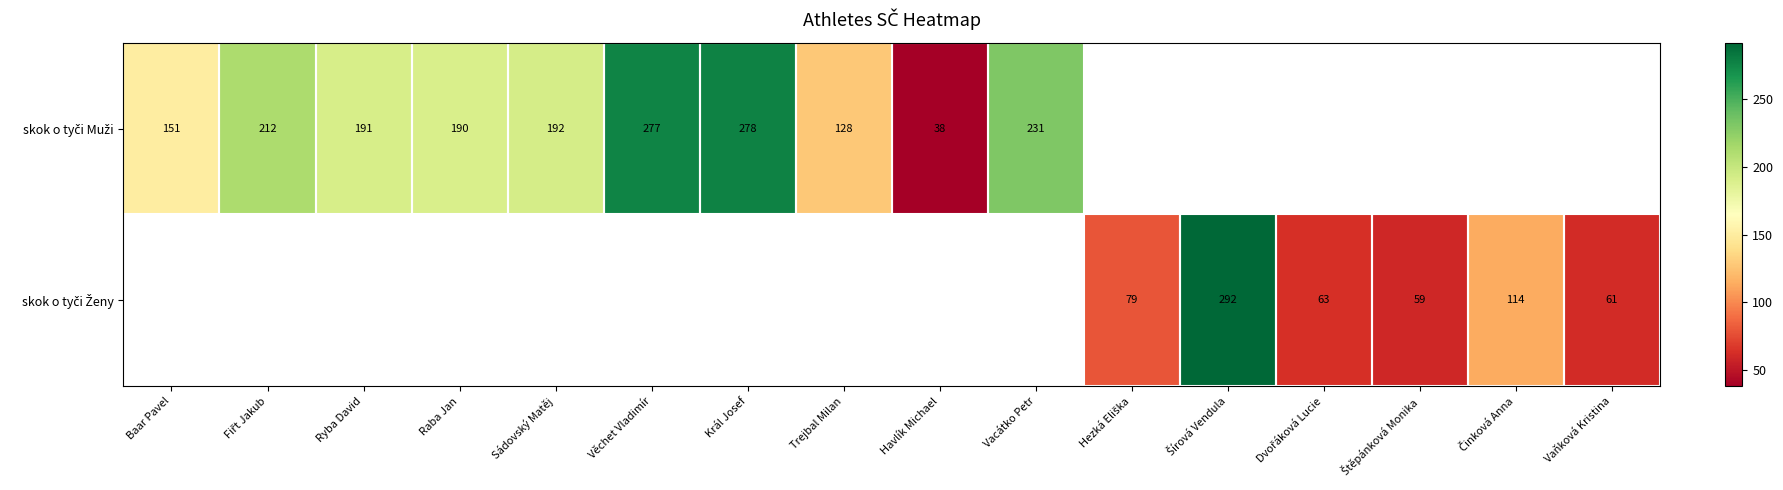

Is the value of skok o tyči Ženy at Král Josef greater than the value of skok o tyči Muži at Trejbal Milan?

No